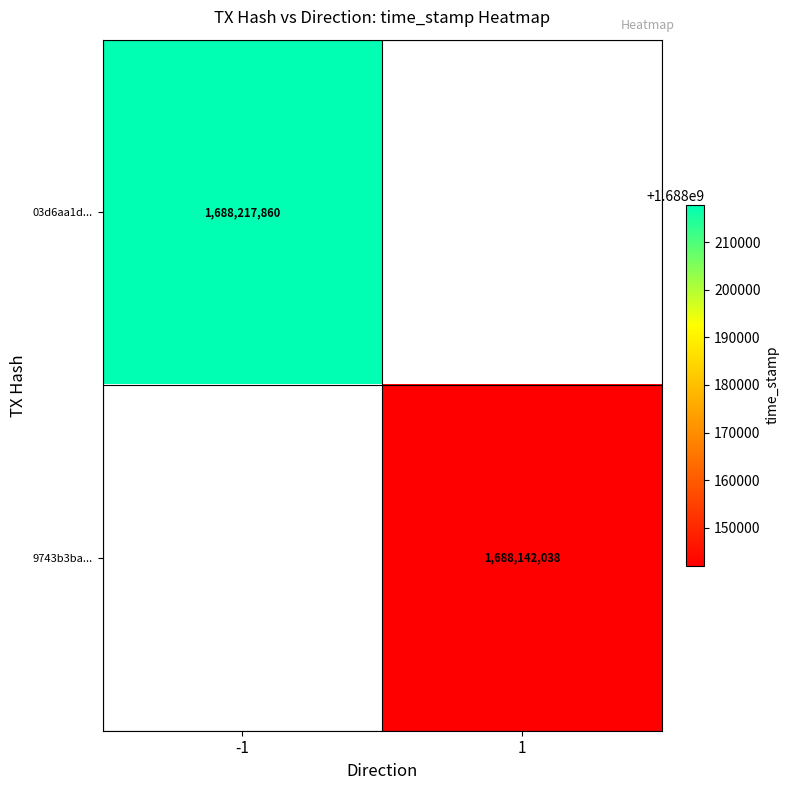

True or false: 03d6aa1d... has a value of 2562291482 at -1.

False